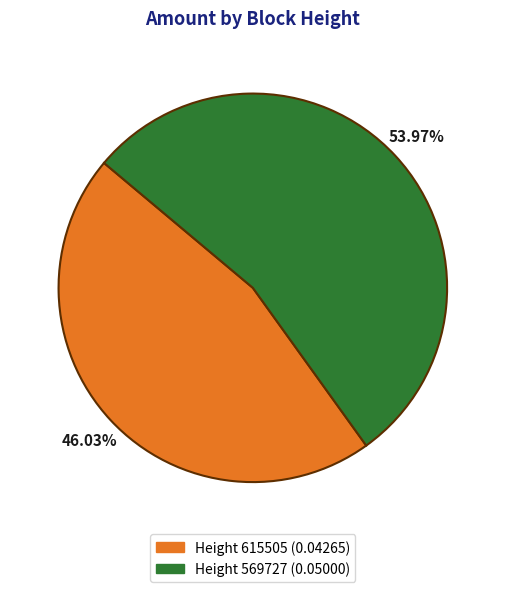

How many slices are in this pie chart?

2